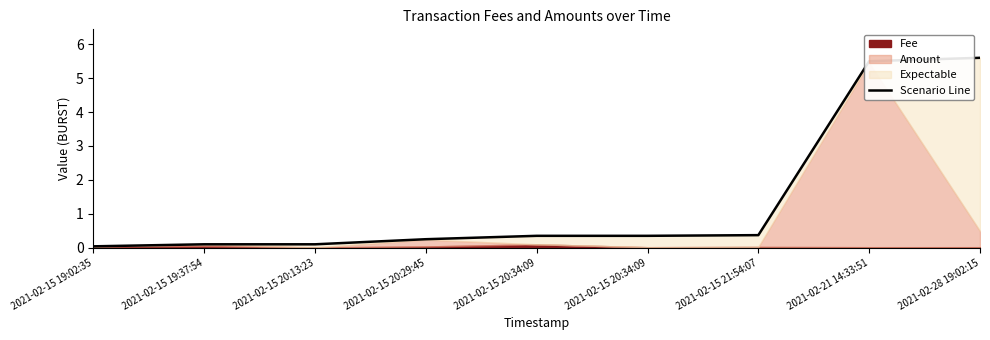

Where is the data nearest to the value 2?

2021-02-15 21:54:07